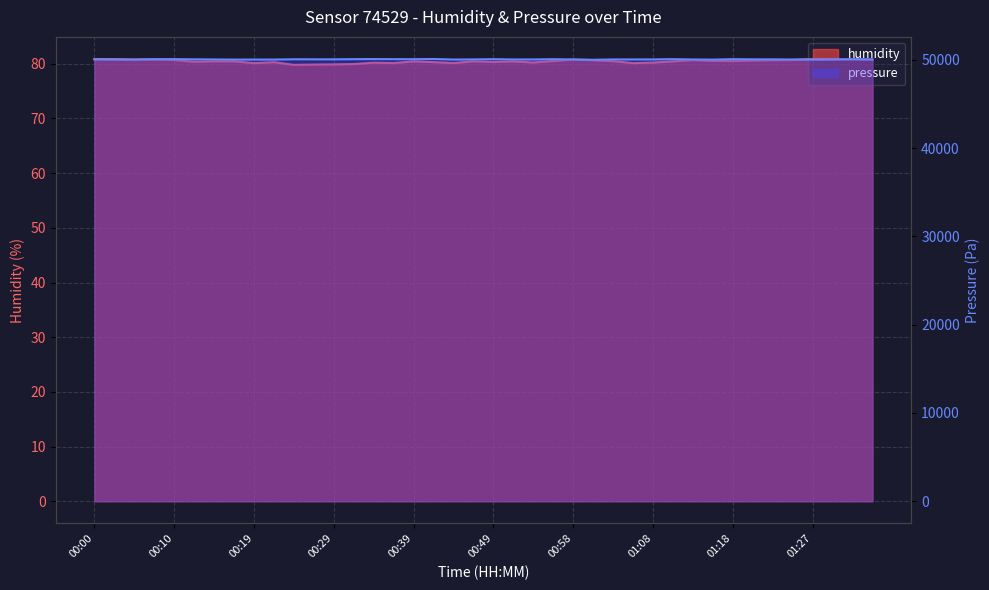

In pressure, how many points are higher than both neighbors (excluding endpoints)?

10